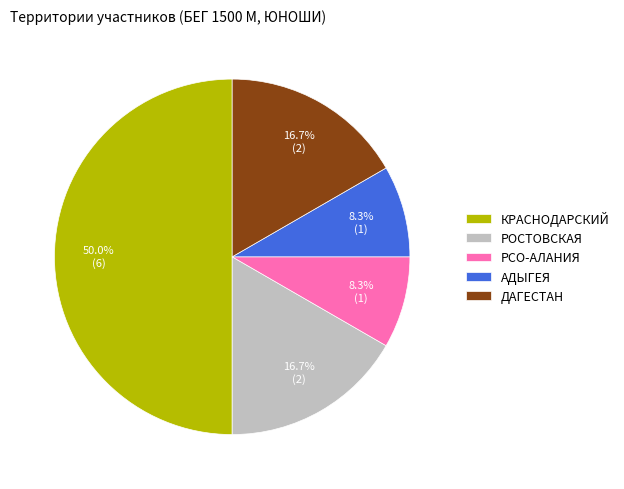

Is АДЫГЕЯ the majority of the pie?

No